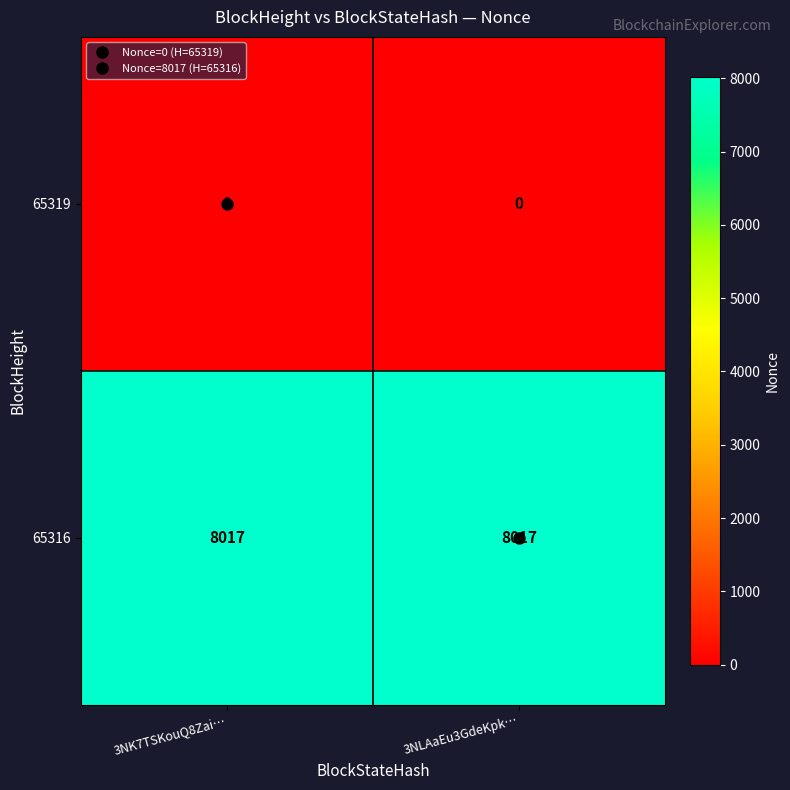

Count the number of categories in the chart.

2